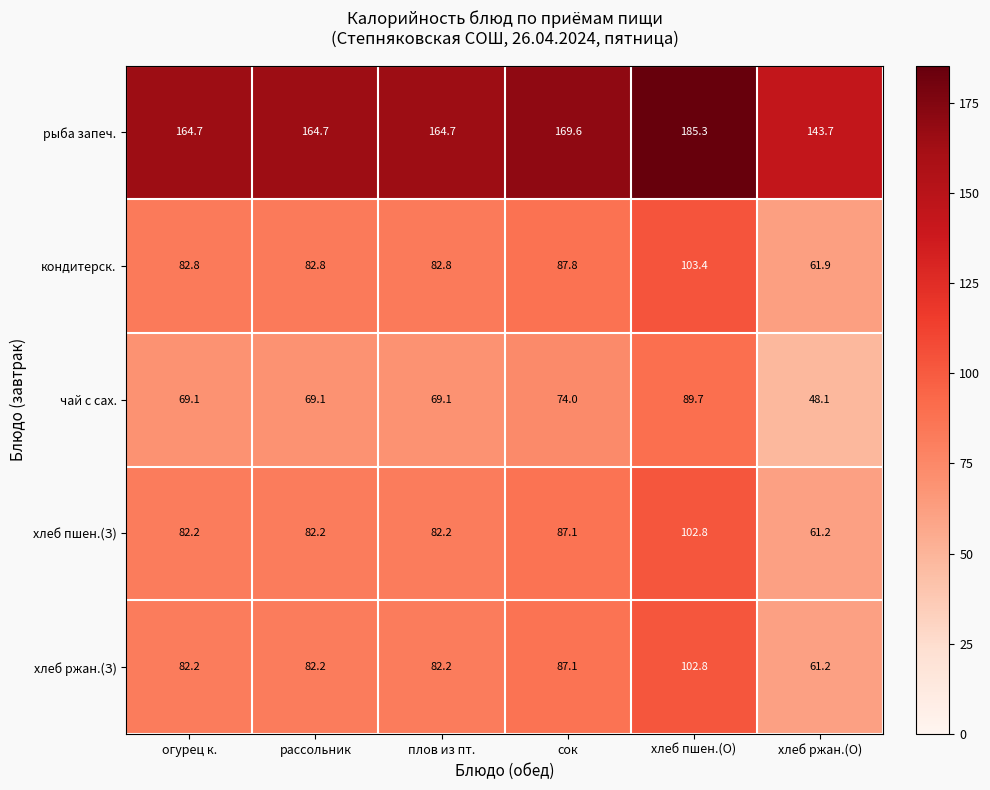

At which label does хлеб пшен.(З) first exceed 82?

огурец к.